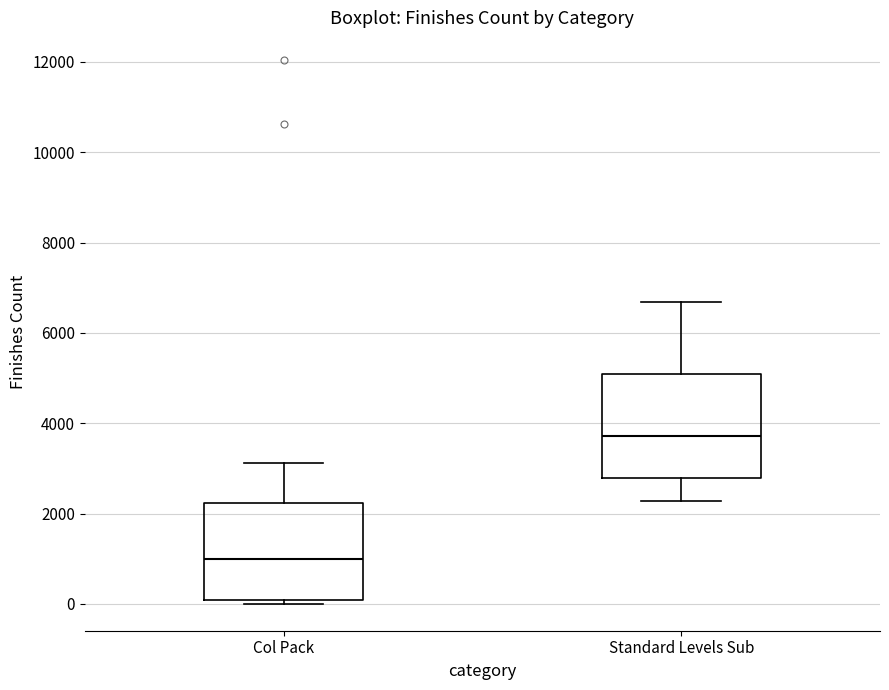

Which box's median line is the highest?

Standard Levels Sub